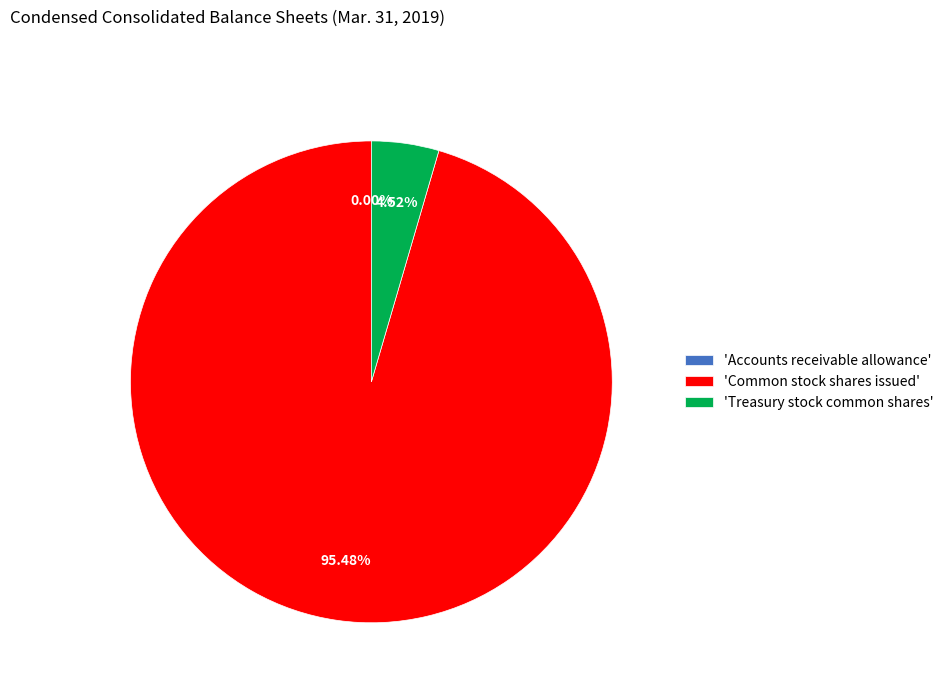

Which slice represents more than half of the pie?

'Common stock shares issued'